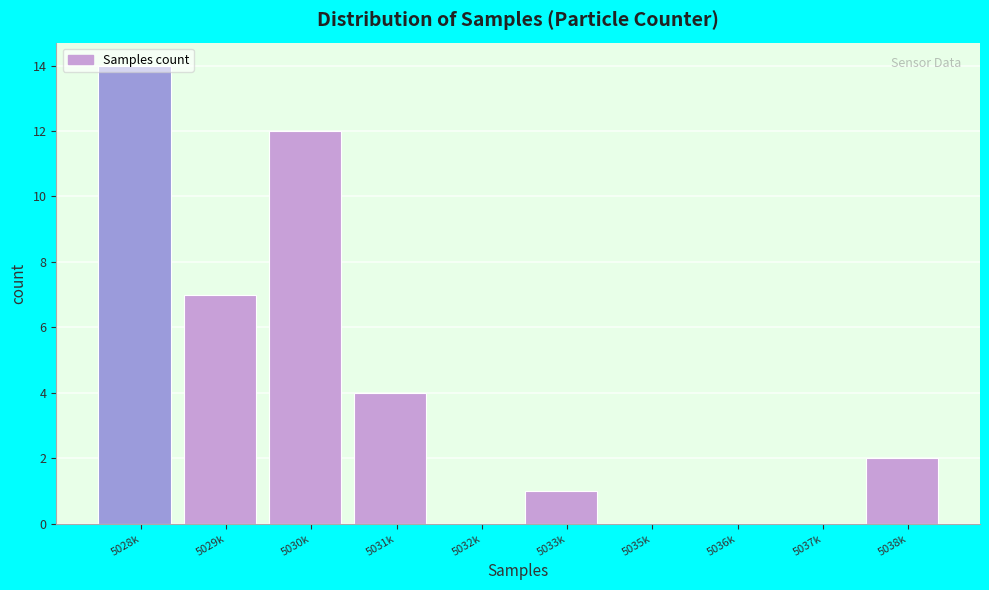

Read the value at 5030k.

12